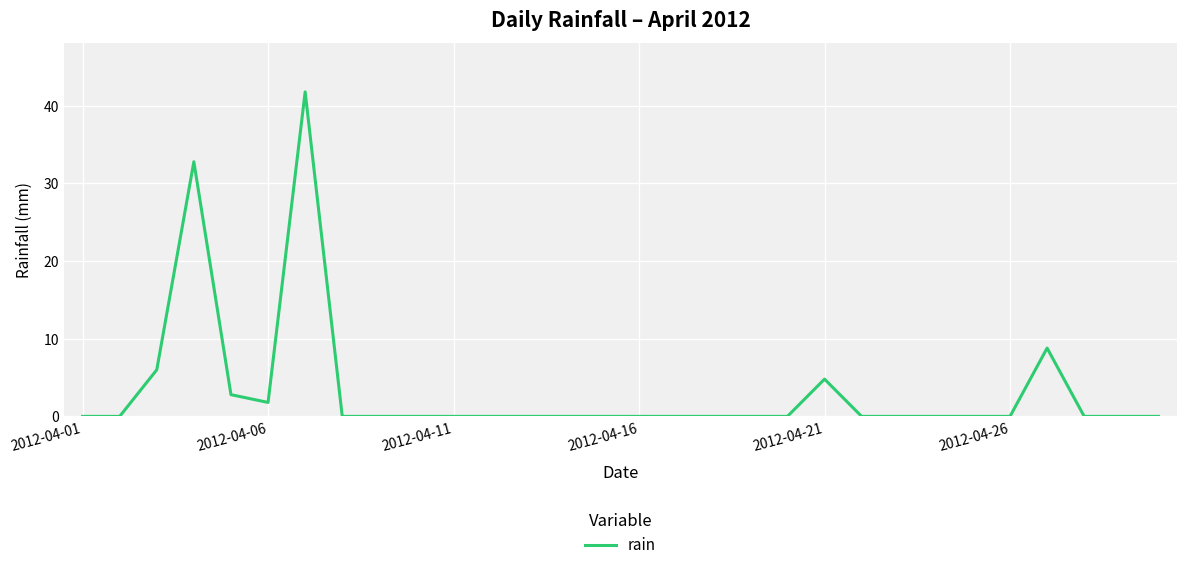

What is the difference between the maximum and minimum values?

41.8